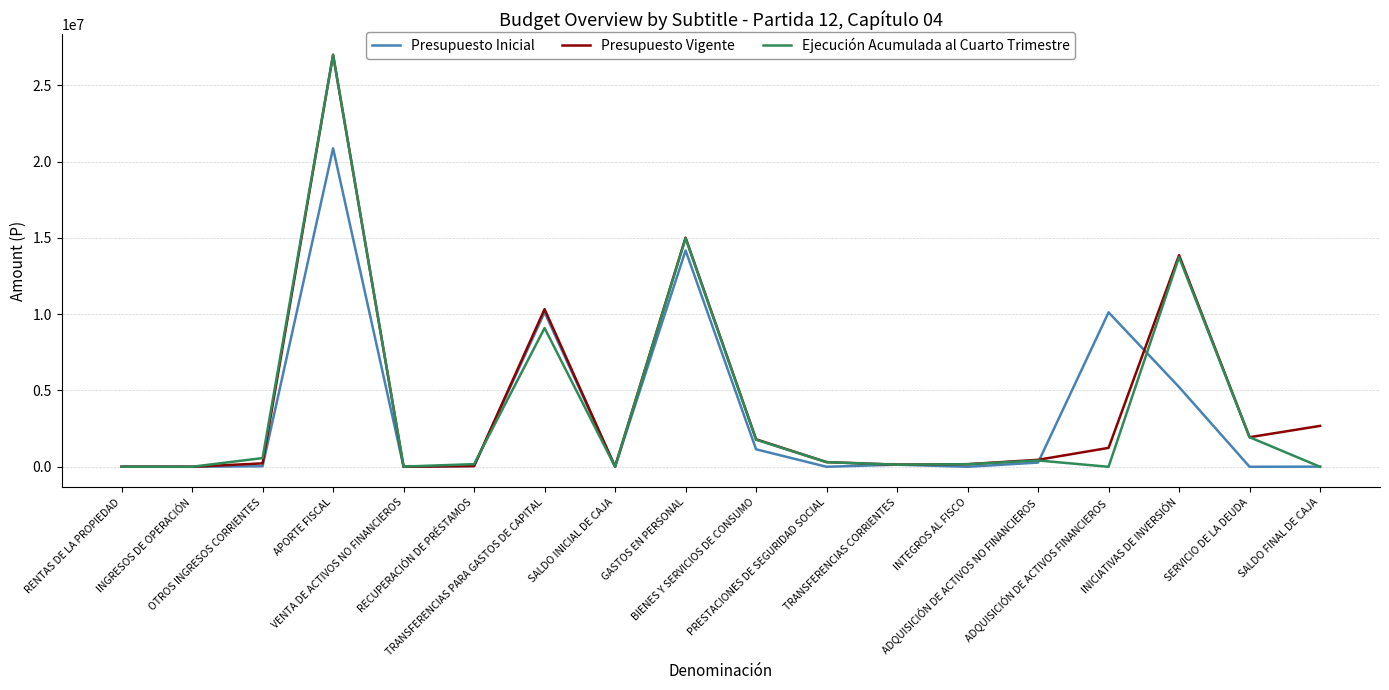

What are all the series names shown in the legend?

Presupuesto Inicial, Presupuesto Vigente, Ejecución Acumulada al Cuarto Trimestre